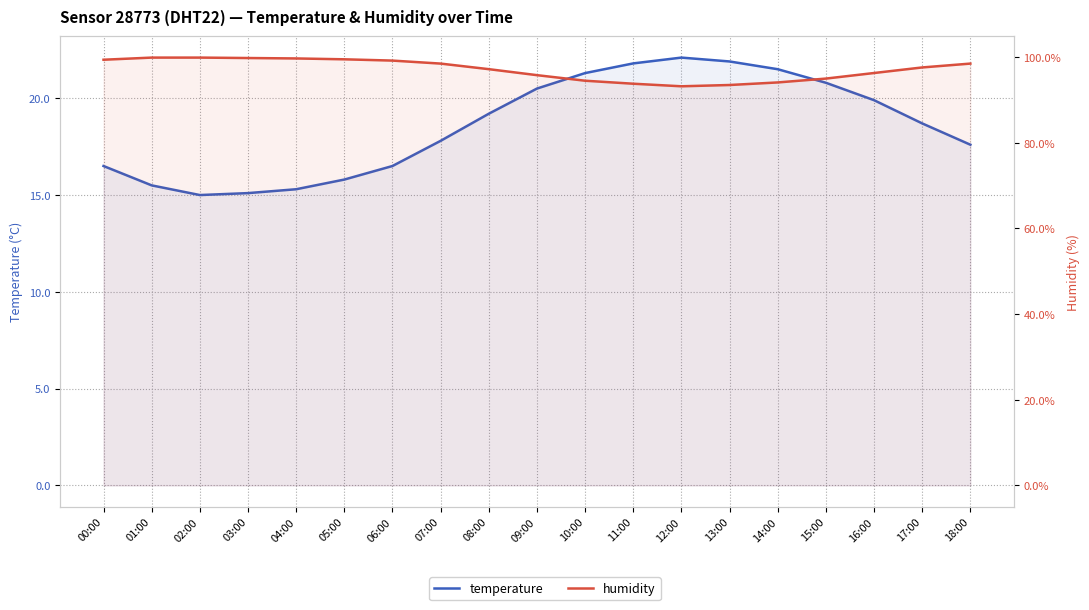

Does the chart have visible grid lines?

Yes